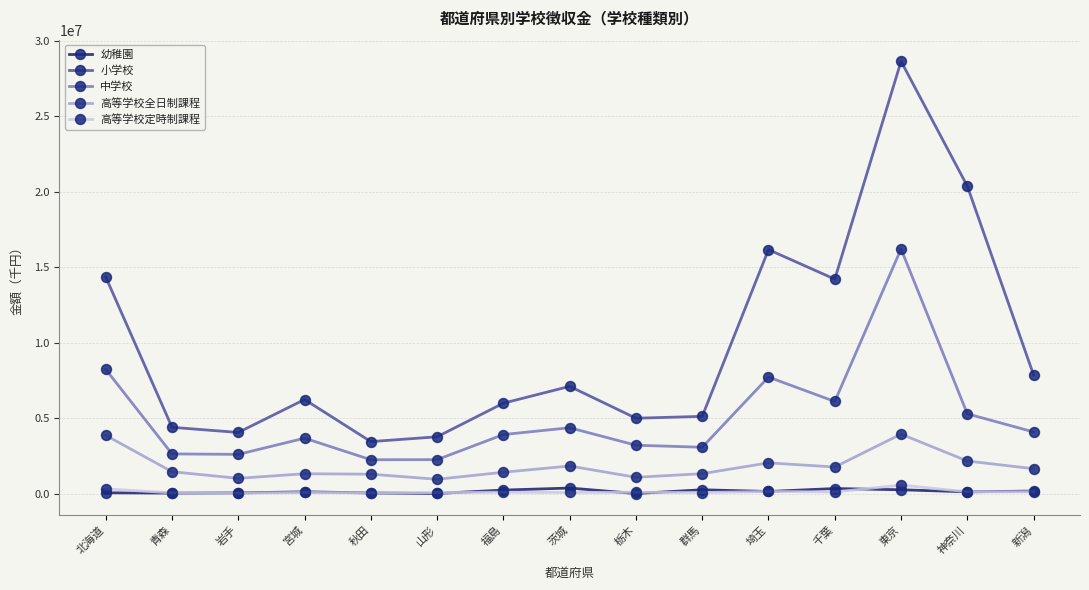

True or false: 高等学校全日制課程 and 小学校 cross at least once.

False